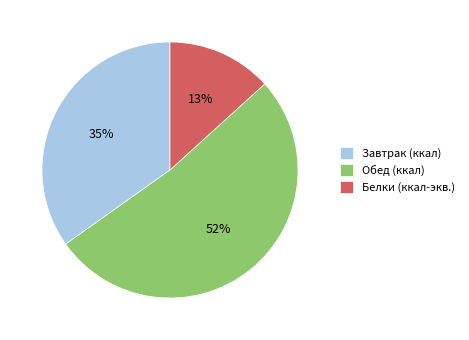

Rank the categories by value from highest to lowest.

Обед (ккал), Завтрак (ккал), Белки (ккал-экв.)